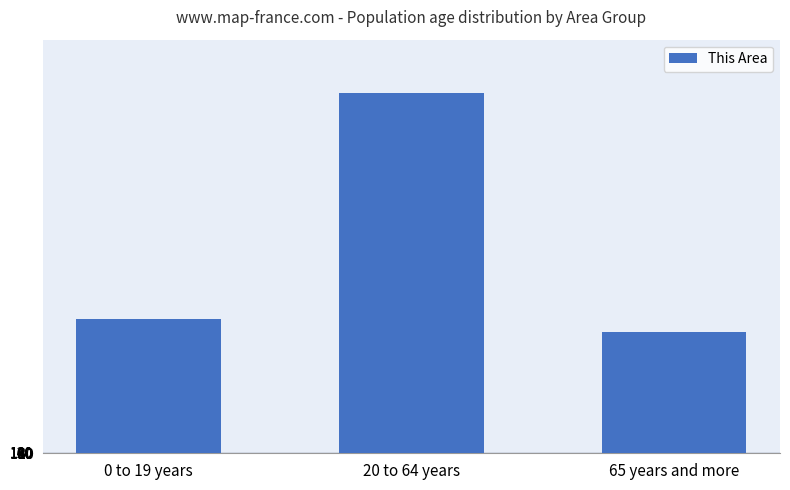

Between 0 to 19 years and 20 to 64 years, which is larger?

20 to 64 years